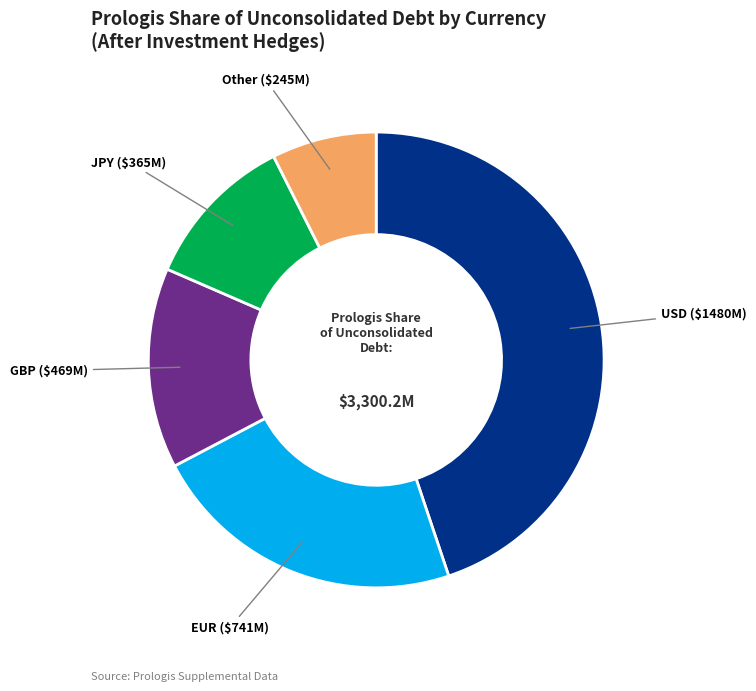

Which slice is the largest?

USD